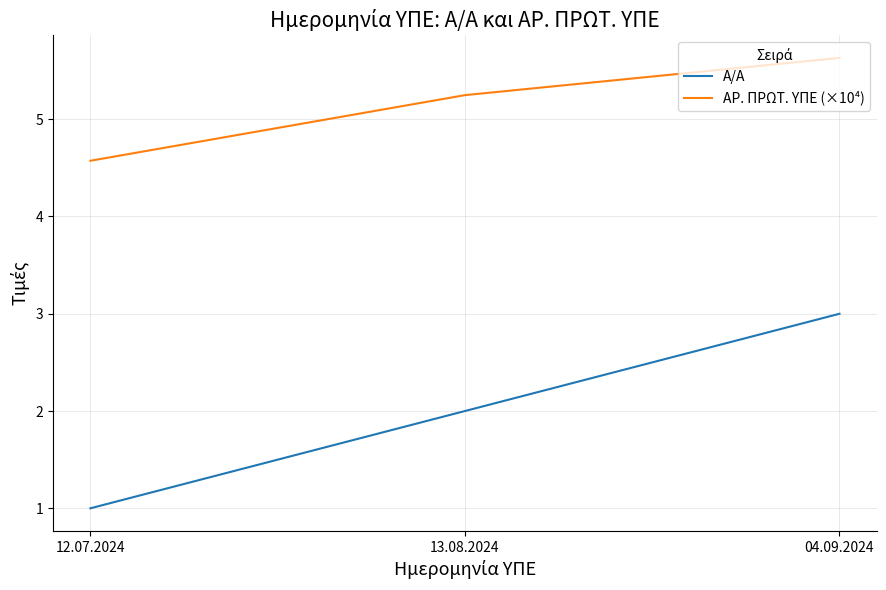

Between 12.07.2024 and 04.09.2024, which series saw the biggest shift?

Α/Α